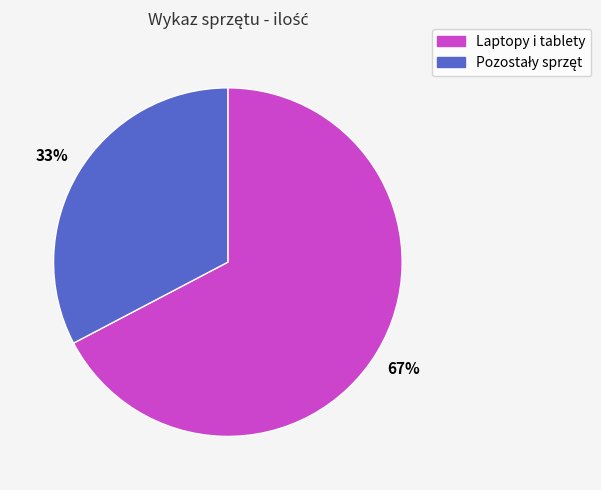

Is there any slice that represents more than half of the pie?

Yes